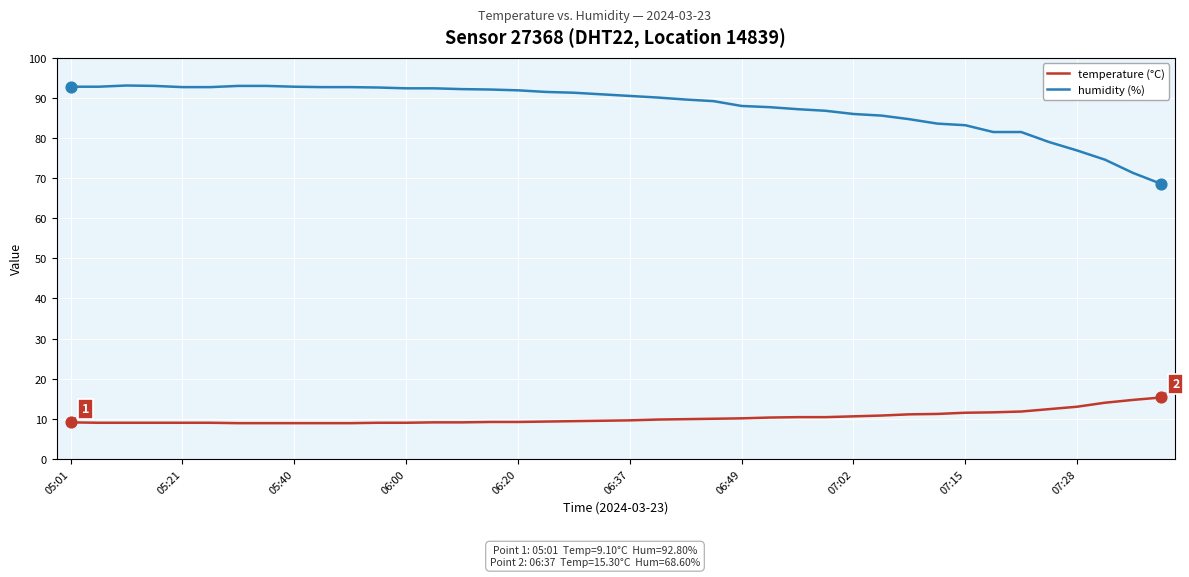

At how many categories does at least one series exceed 28?

40